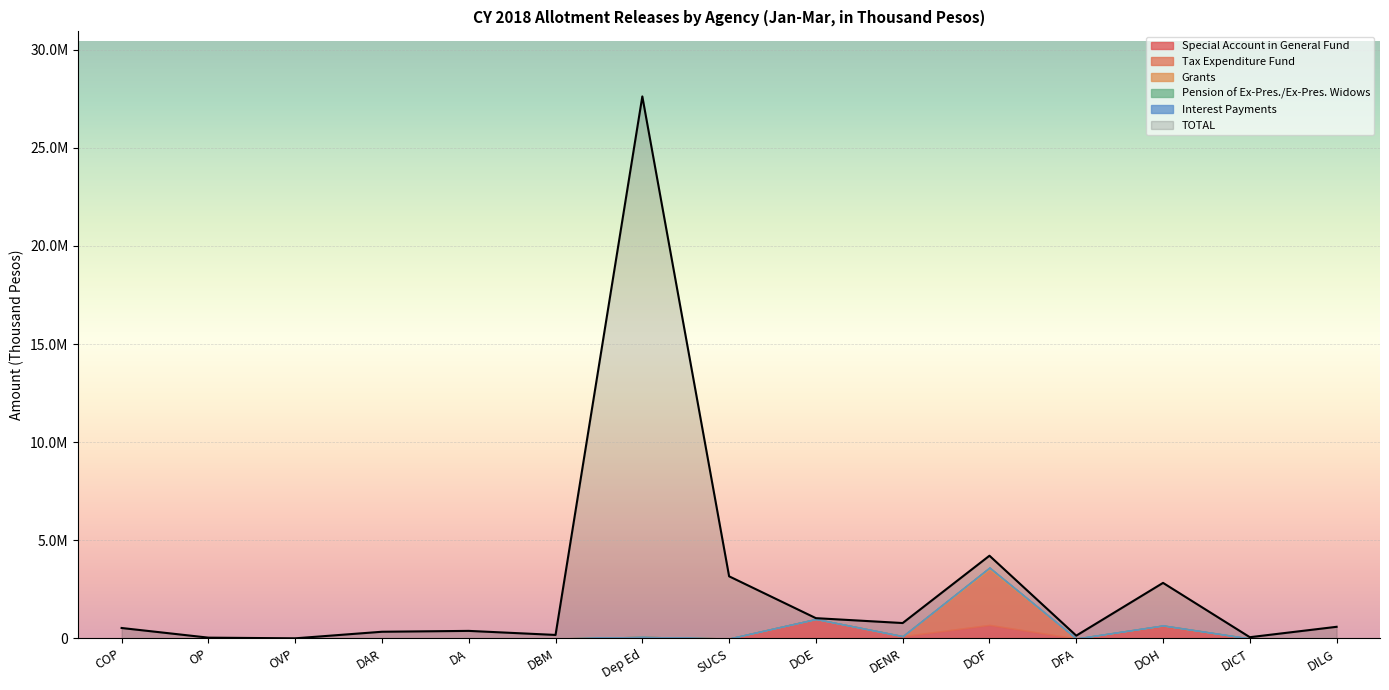

How many values in Grants are above zero?

2